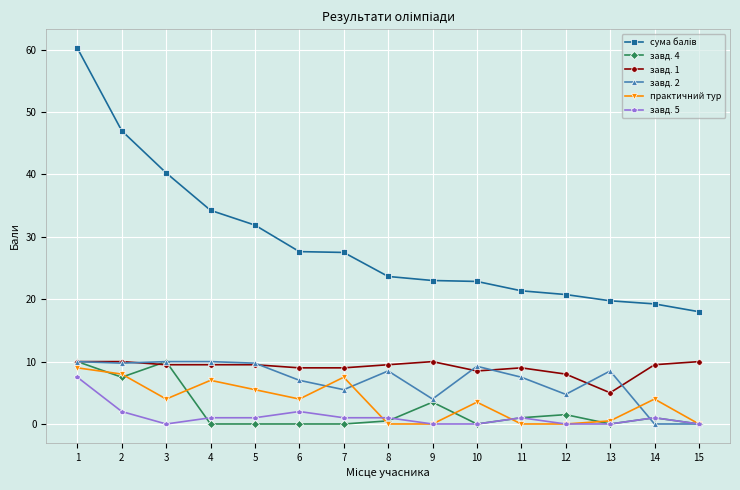

Is the value of завд. 4 at 9 greater than the value of завд. 5 at 1?

No